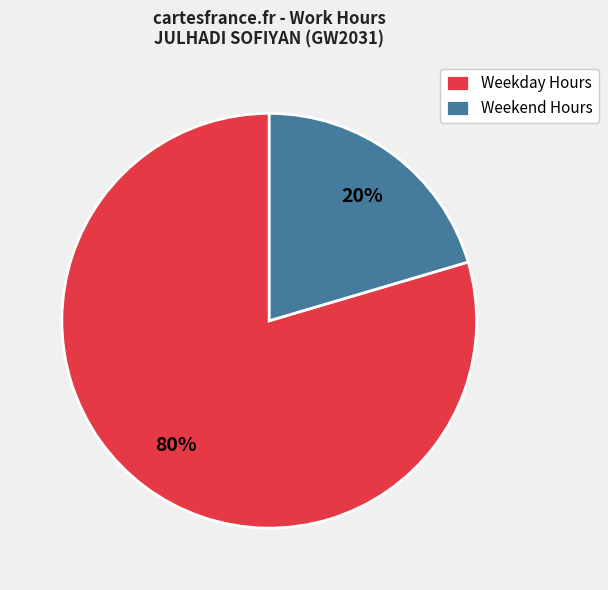

Is there any slice that represents more than half of the pie?

Yes